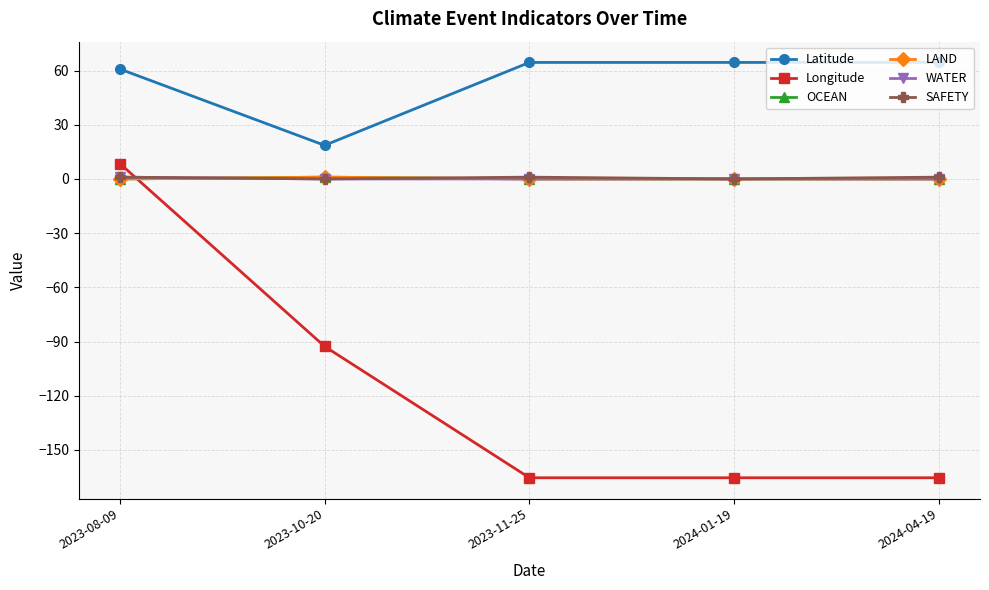

Is this an area chart (filled region under the line)?

No